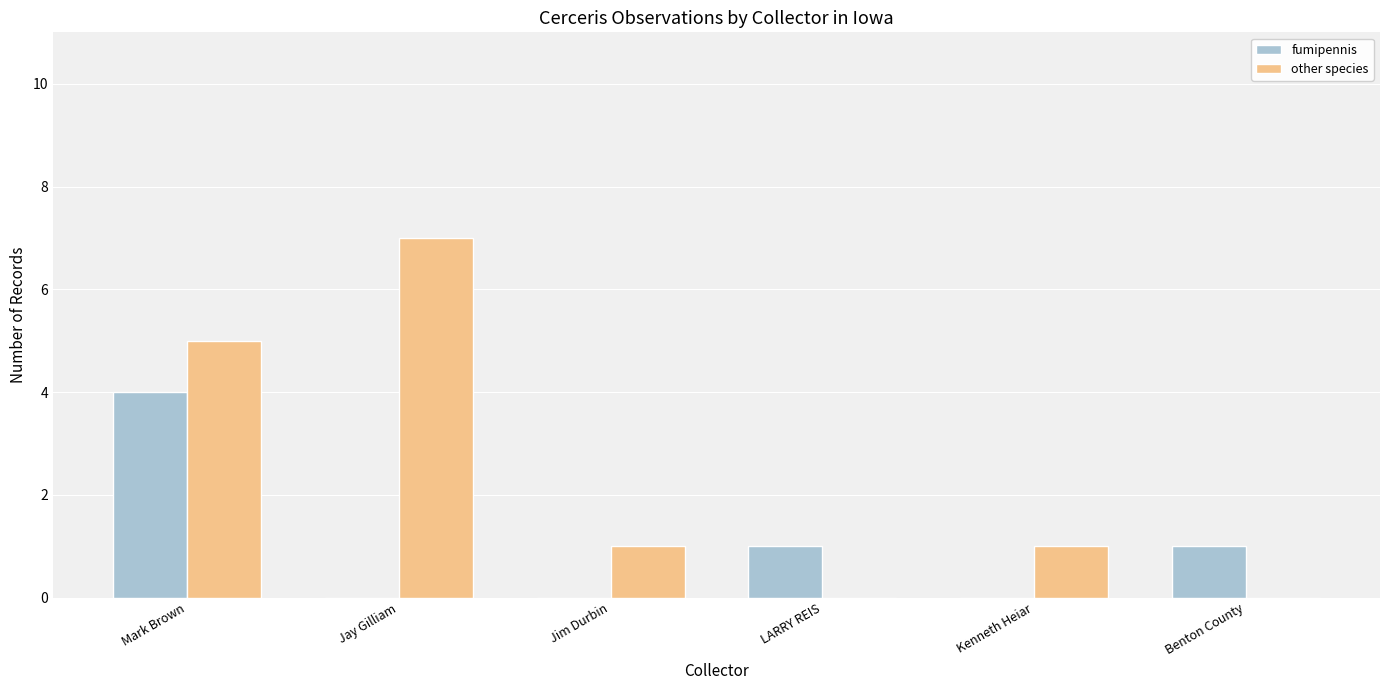

How many series are shown in this chart?

2